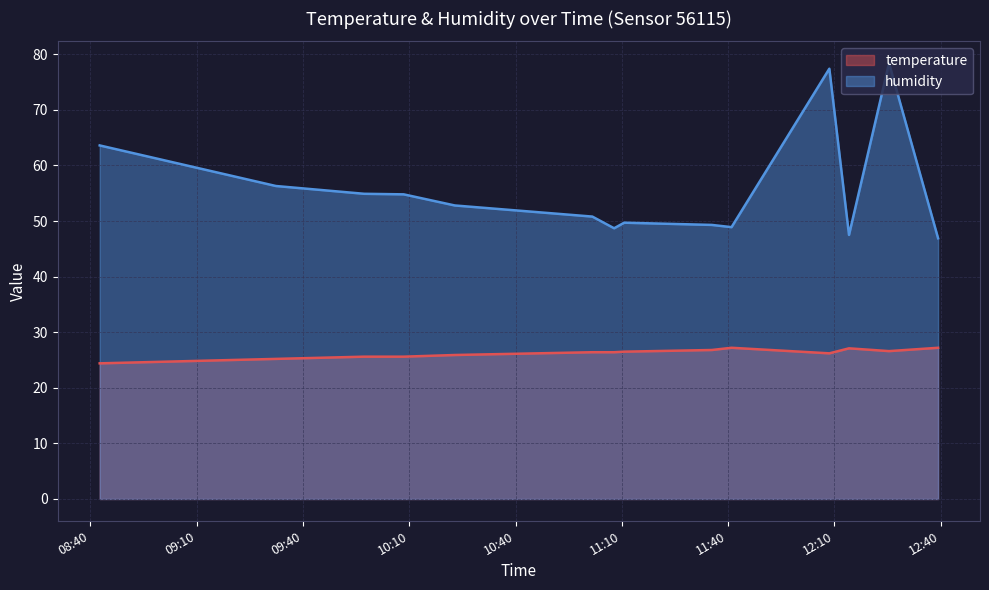

Is the value of humidity at 2023-06-14T10:08:25 greater than the value of temperature at 2023-06-14T12:08:36?

Yes